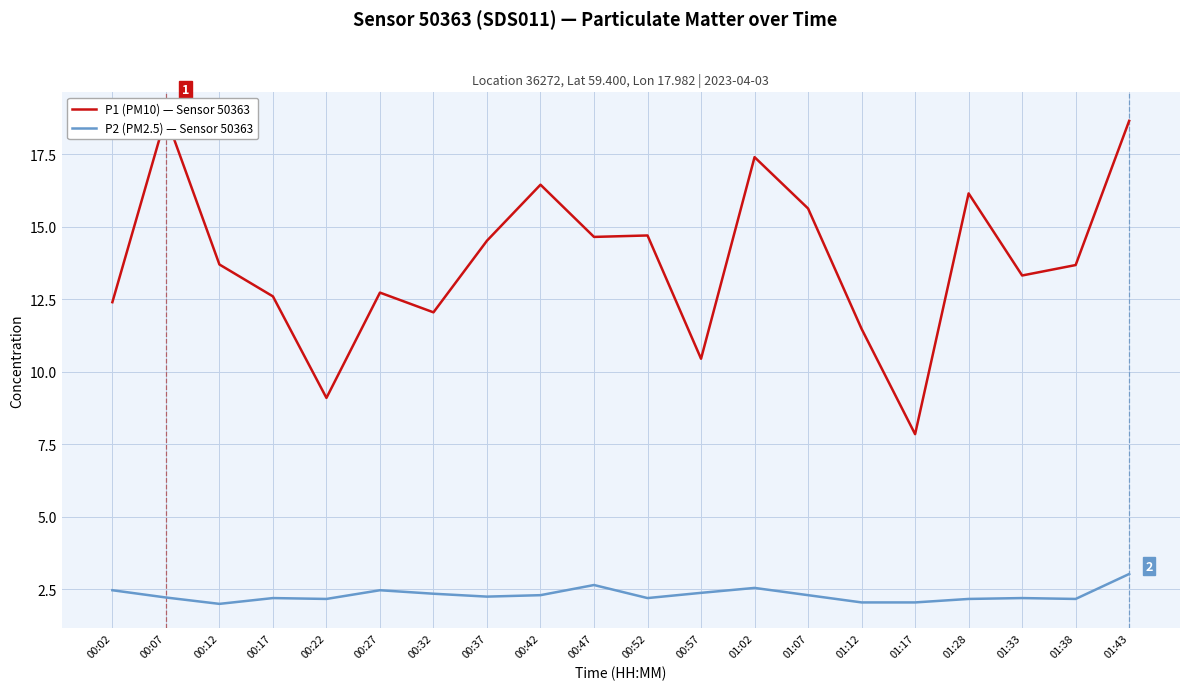

True or false: P2 (PM2.5) — Sensor 50363 has a value of 3.3 at 00:07.

False